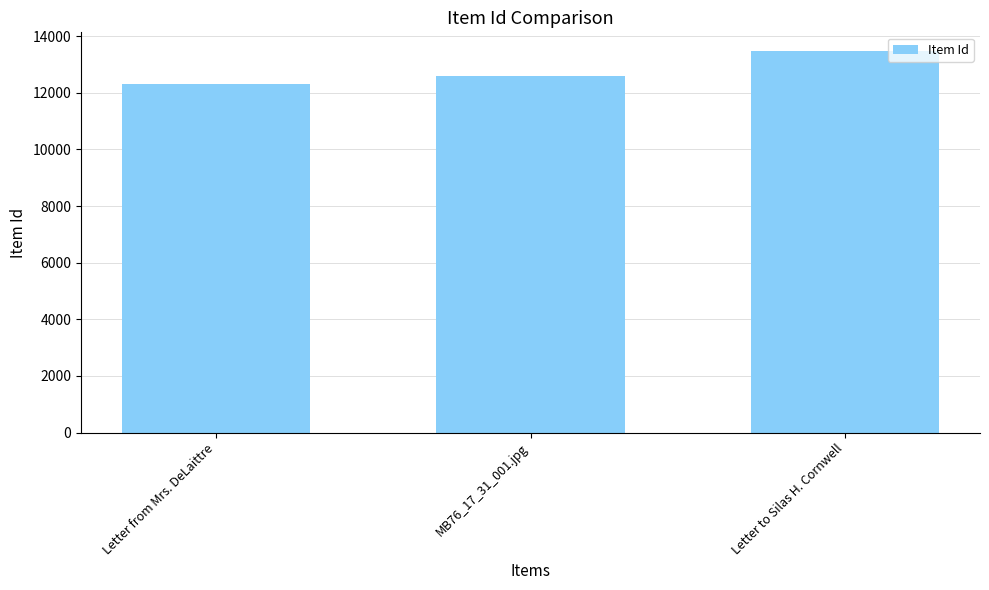

Count the number of categories in the chart.

3